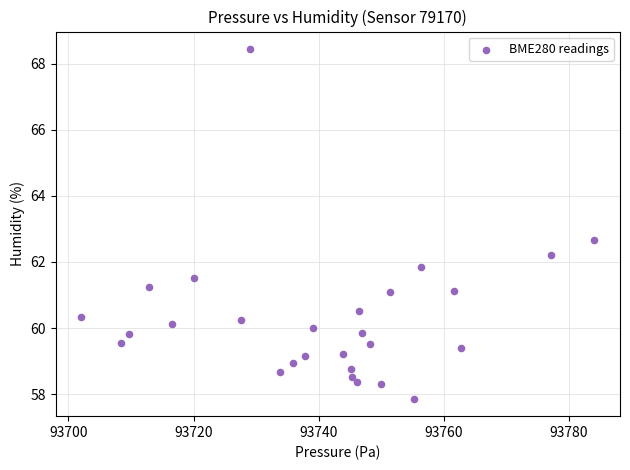

What is the range of X values (max minus min)?

82.0